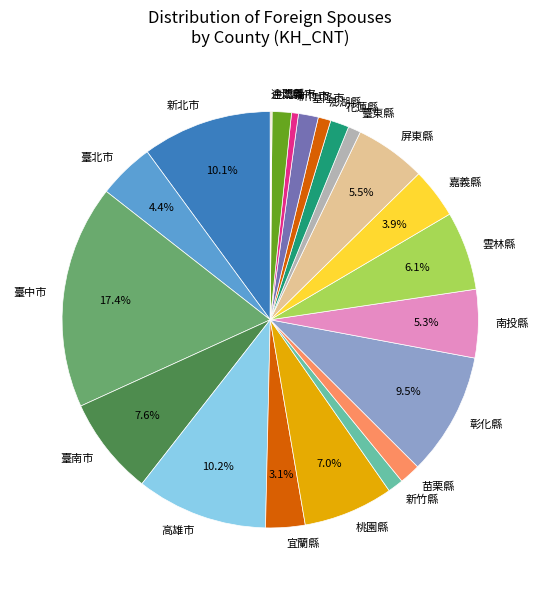

Which slice is the largest?

臺中市